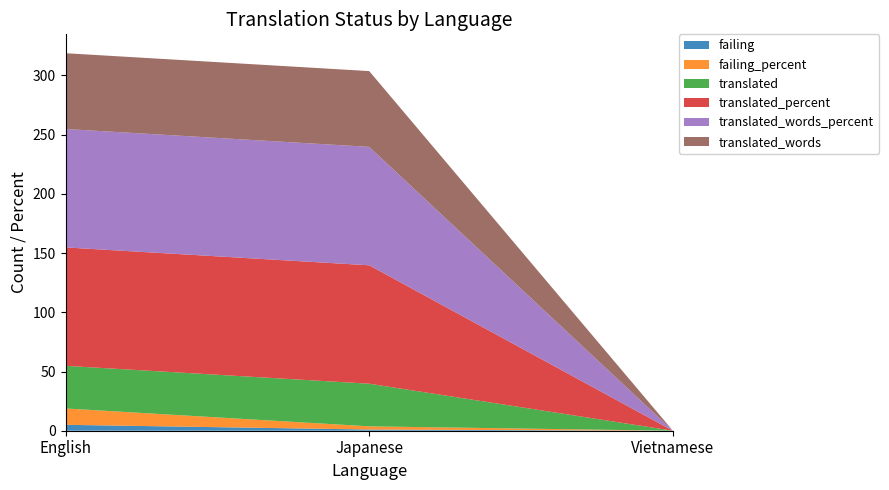

Reading left to right, transcribe all the data shown in this chart.

failing: 5.0	1.0	0.0
failing_percent: 13.8	2.7	0.0
translated: 36.0	36.0	0.0
translated_percent: 100.0	100.0	0.0
translated_words_percent: 100.0	100.0	0.0
translated_words: 64.0	64.0	0.0